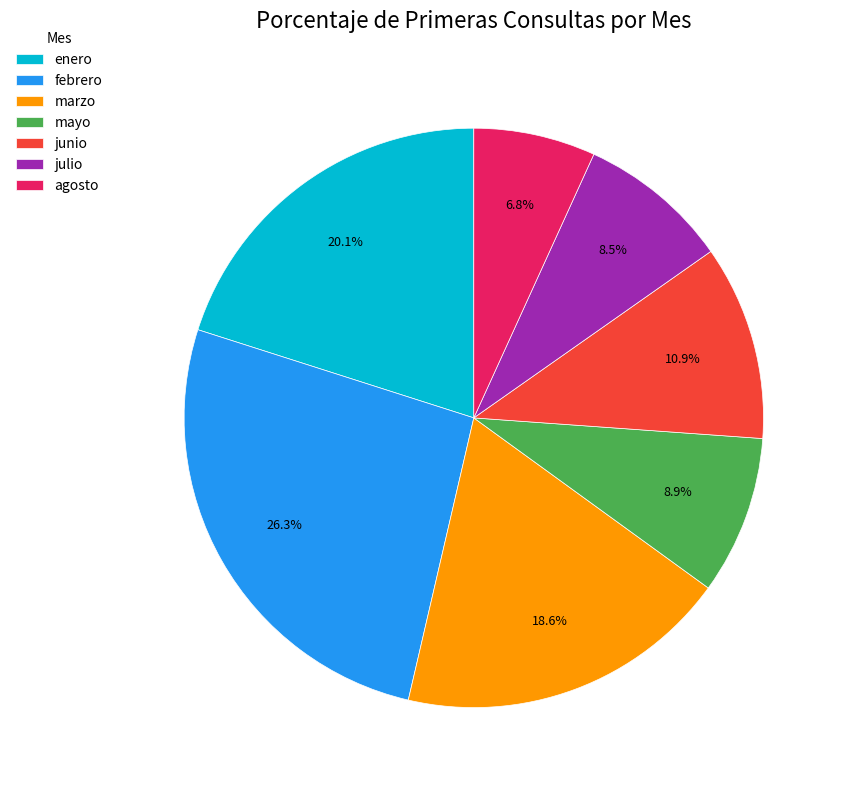

Does marzo represent more than half of the total?

No